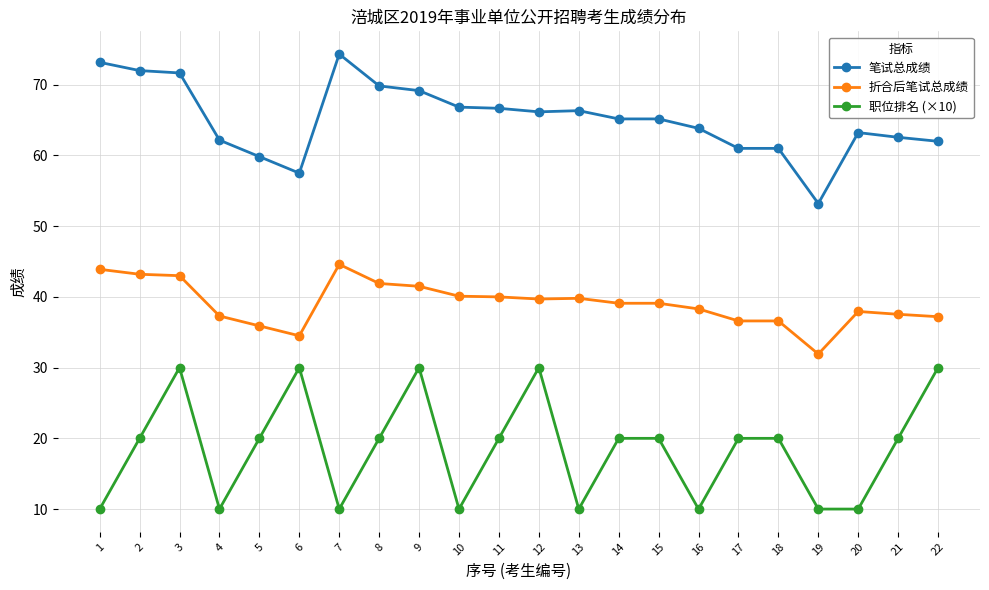

What is the minimum value for 笔试总成绩?

53.2